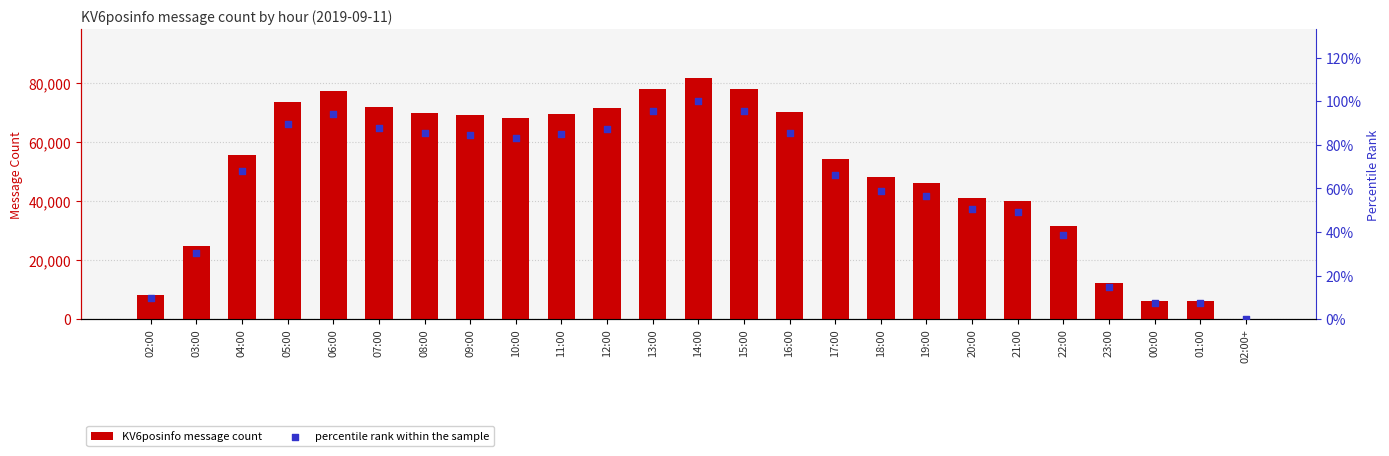

Which series has the largest total across all categories?

KV6posinfo message count